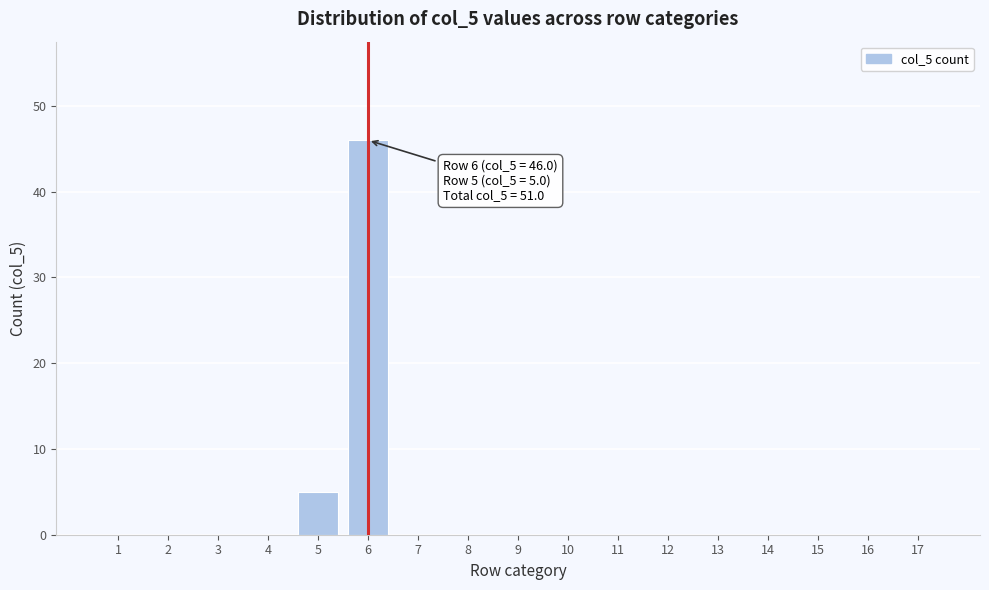

Reading left to right, transcribe all the data shown in this chart.

1=0	2=0	3=0	4=0	5=5	6=46	7=0	8=0	9=0	10=0	11=0	12=0	13=0	14=0	15=0	16=0	17=0